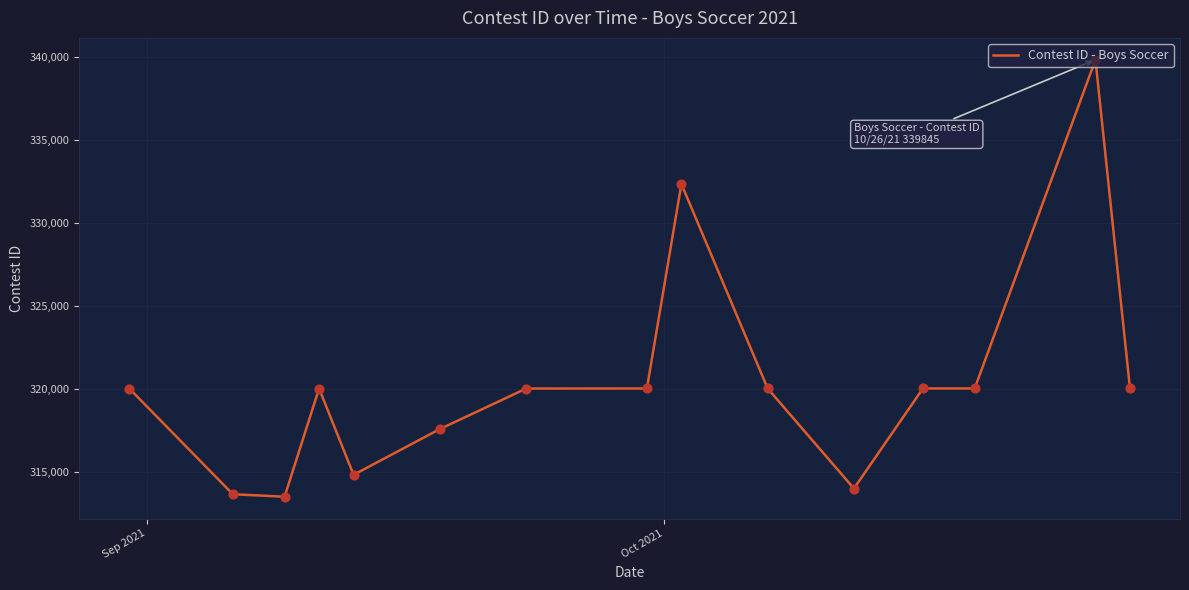

What is the minimum value shown in the chart?

313503